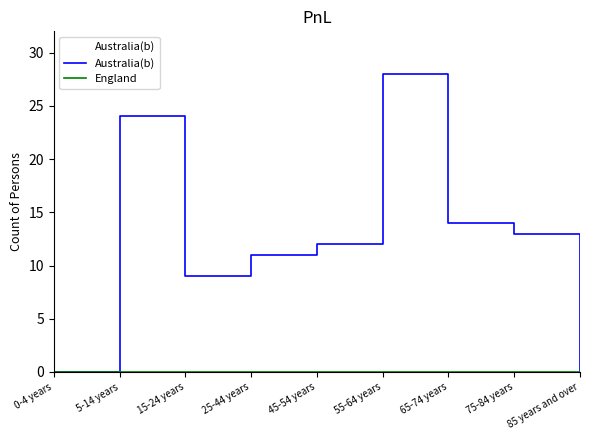

True or false: England and Australia(b) cross at least once.

False